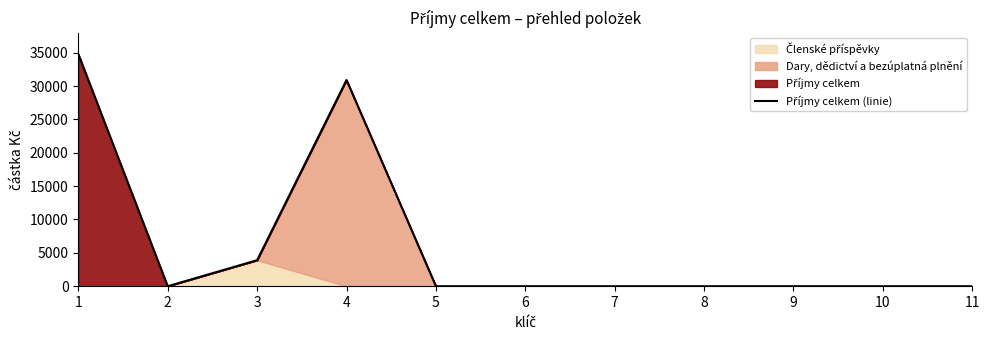

Which has a higher value, 1 or 8?

1